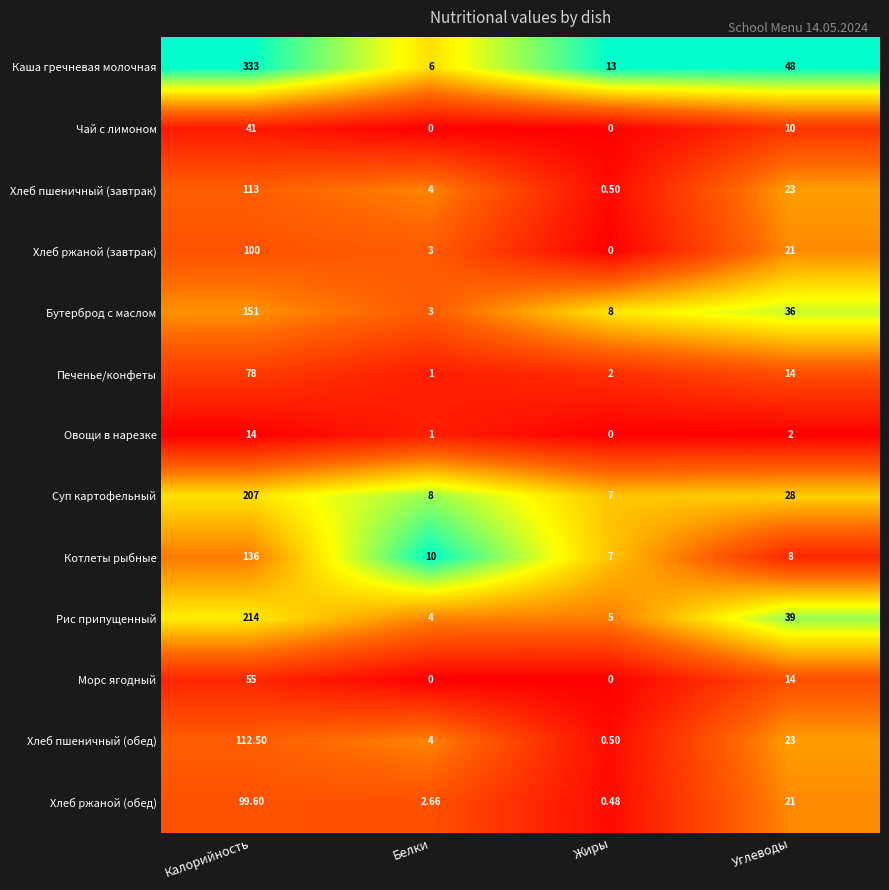

Between Калорийность and Углеводы, which series saw the biggest shift?

Каша гречневая молочная